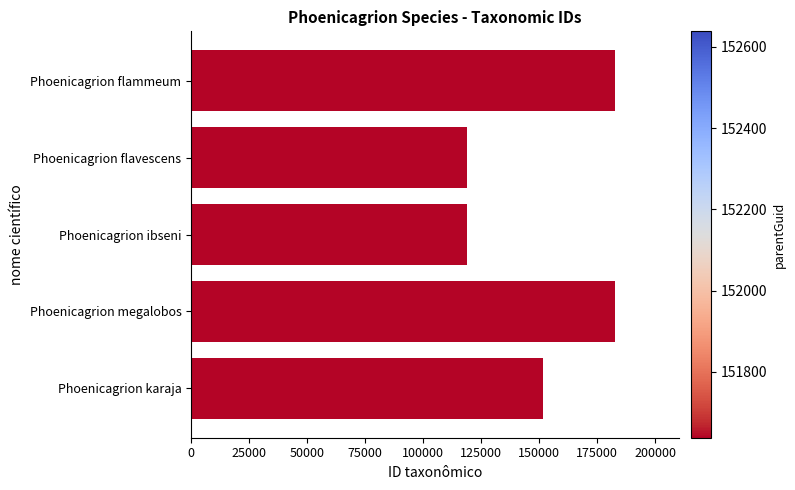

At which label is the value closest to 151007?

Phoenicagrion karaja